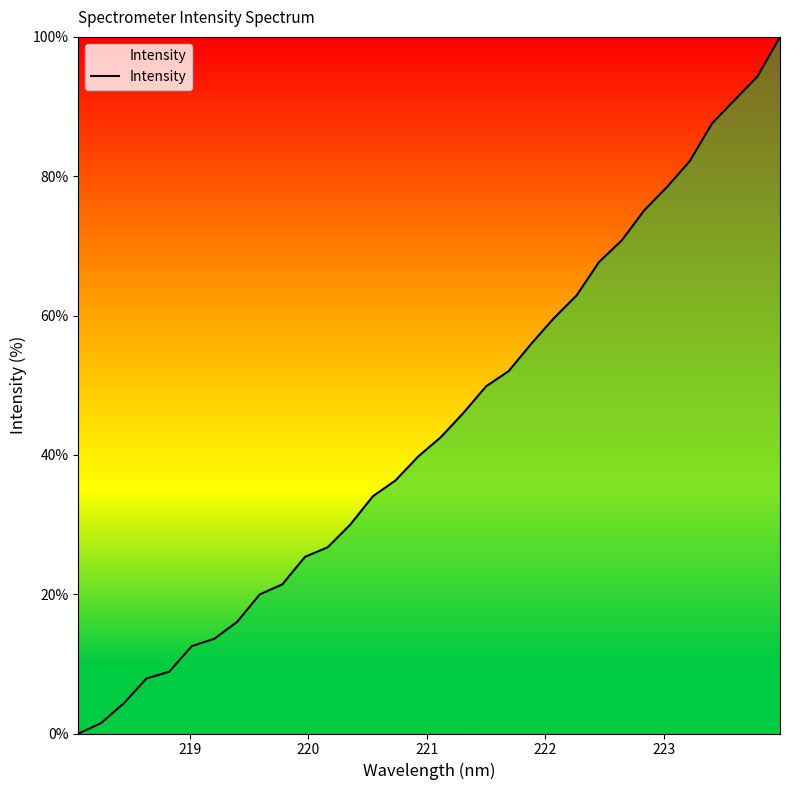

What is the greatest value displayed?

100.0